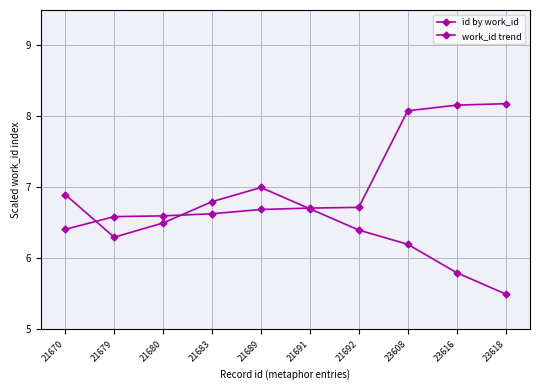

At how many categories does at least one series exceed 7?

3